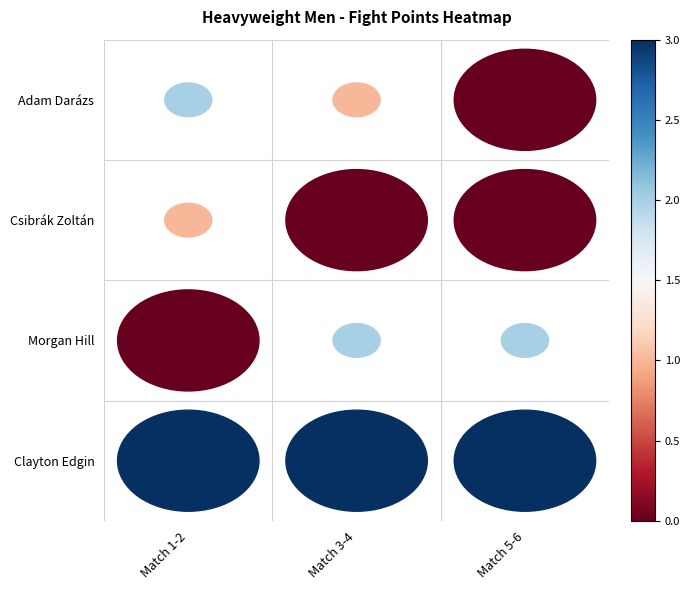

Count the number of categories in the chart.

3